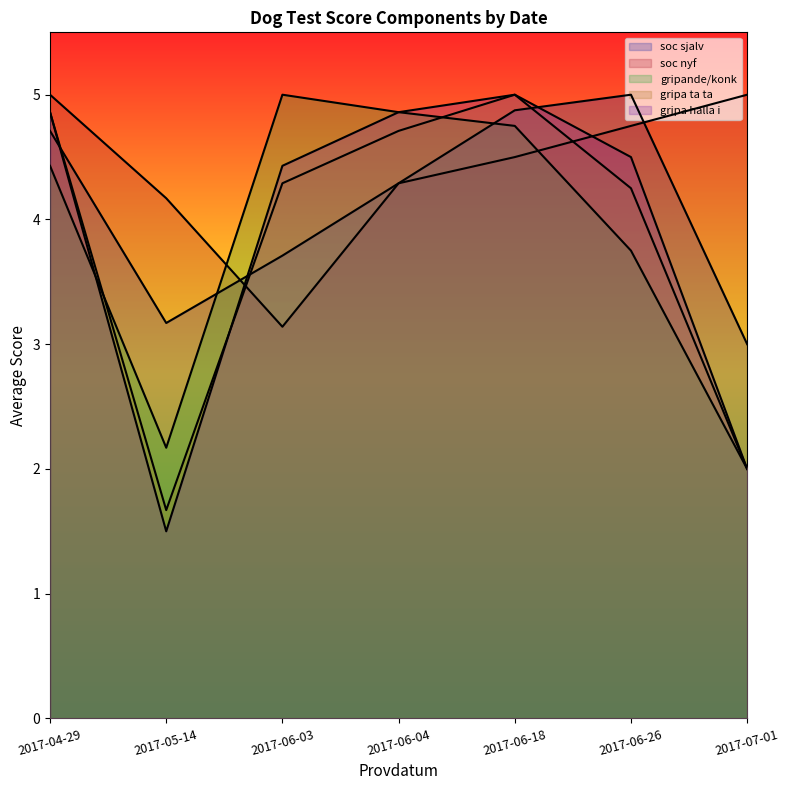

How many values in the soc sjalv series exceed 3?

6